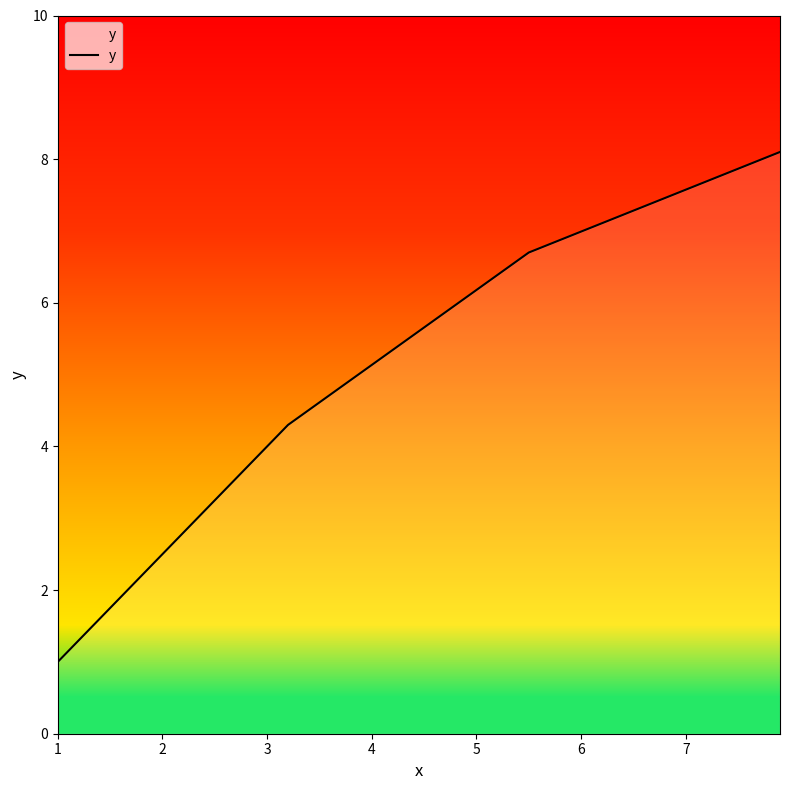

What is the average value?

5.0